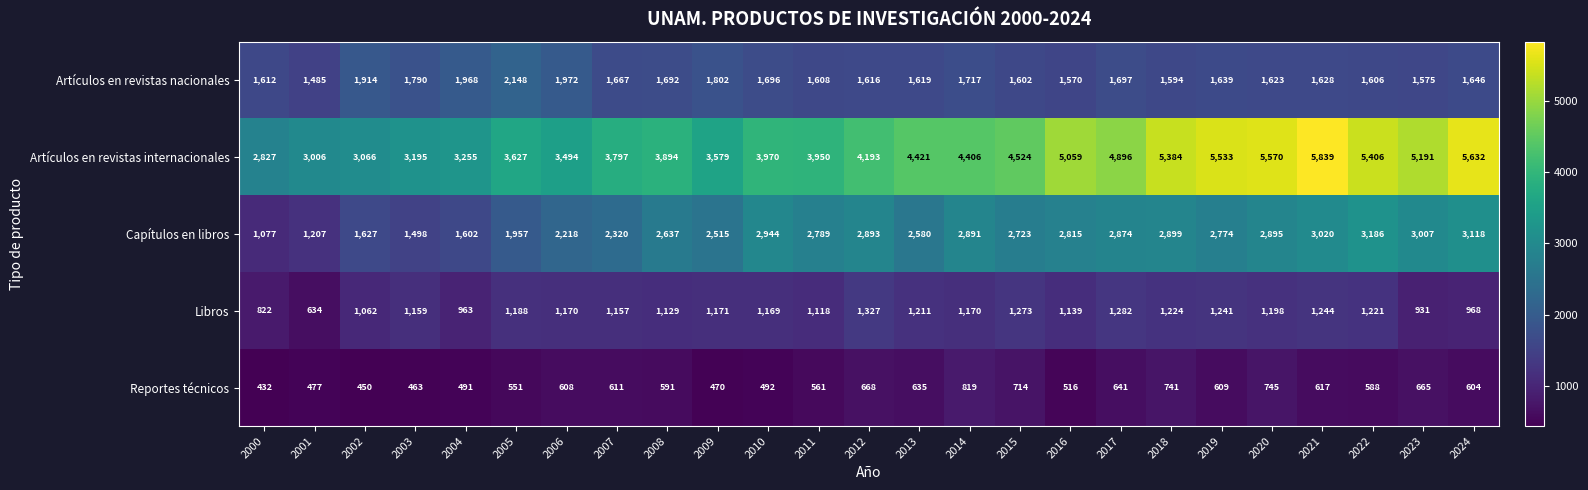

The Reportes técnicos series shows 641 at 2017. True or false?

True